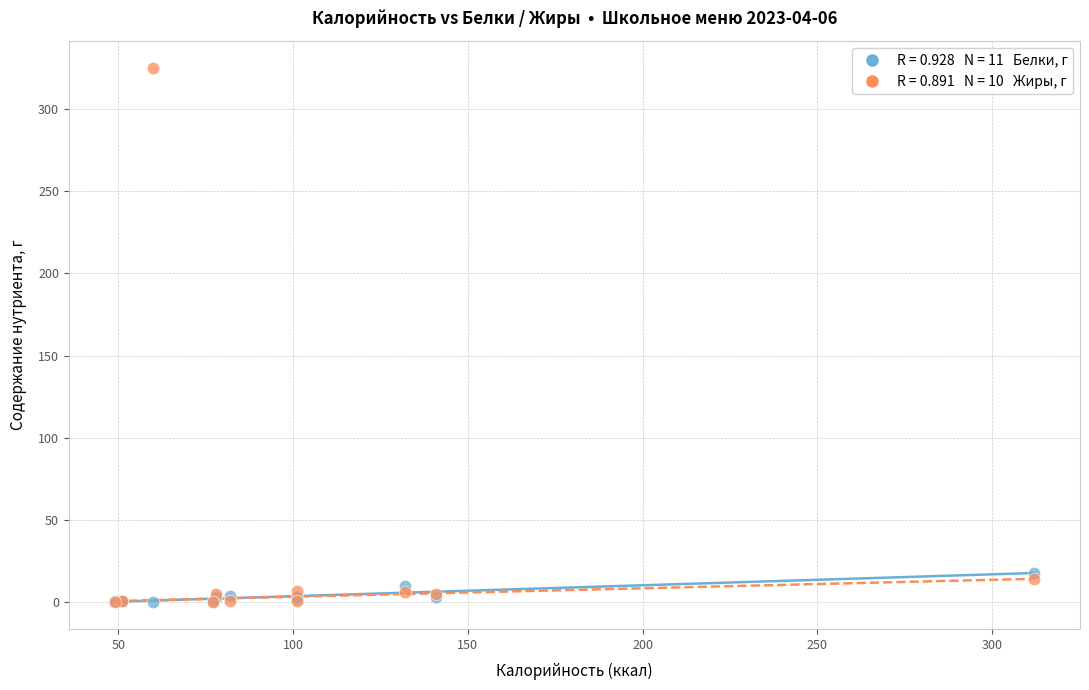

Across all series, what Y value is closest to 162?

18.0